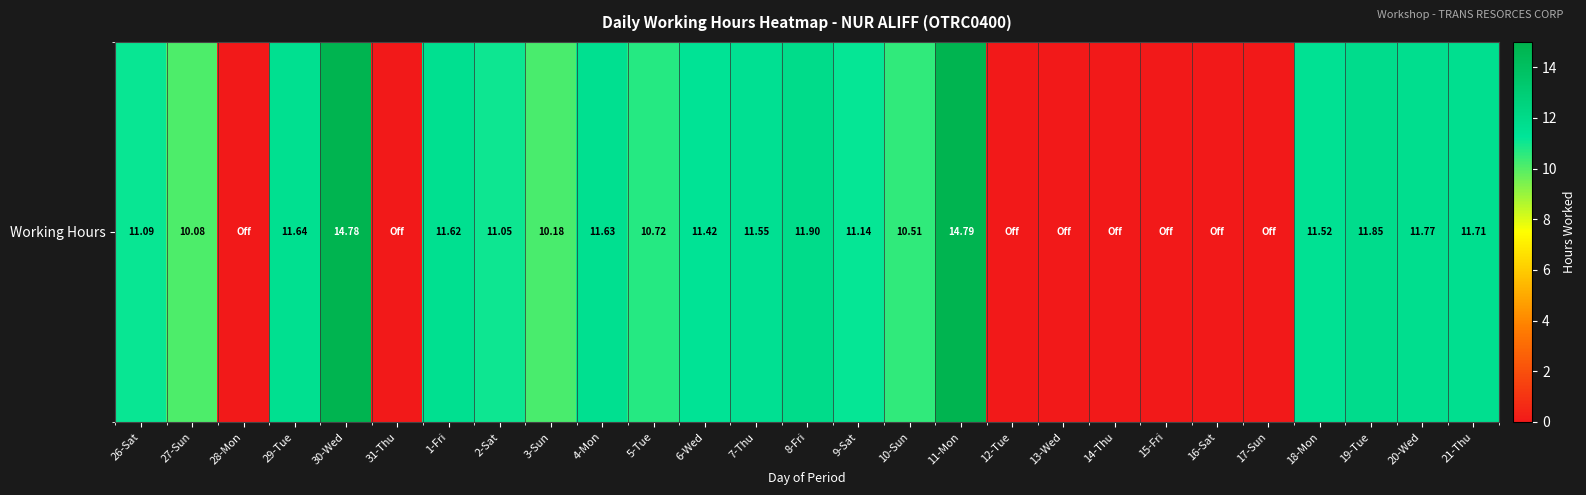

Rank the categories by value from lowest to highest.

28-Mon, 31-Thu, 12-Tue, 13-Wed, 14-Thu, 15-Fri, 16-Sat, 17-Sun, 27-Sun, 3-Sun, 10-Sun, 5-Tue, 2-Sat, 26-Sat, 9-Sat, 6-Wed, 18-Mon, 7-Thu, 1-Fri, 4-Mon, 29-Tue, 21-Thu, 20-Wed, 19-Tue, 8-Fri, 30-Wed, 11-Mon